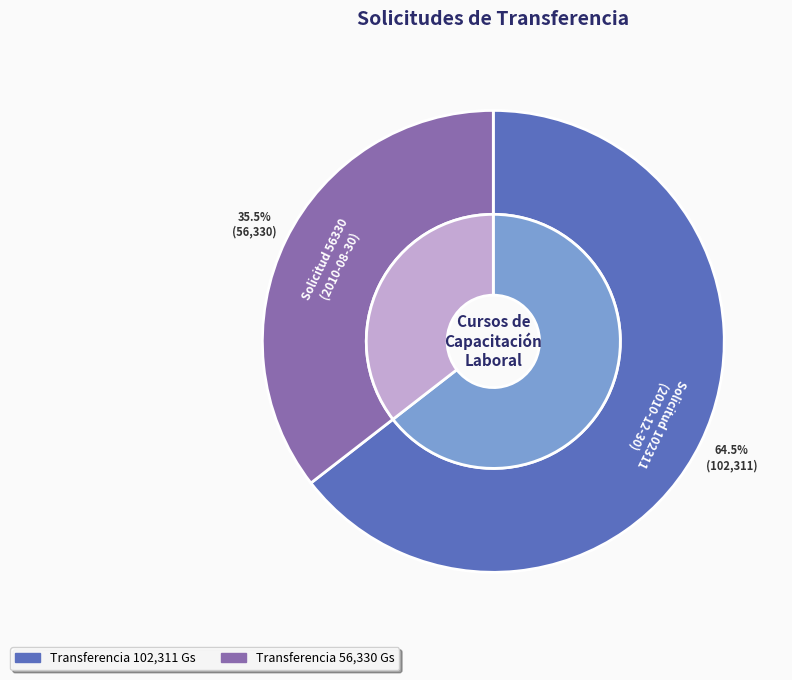

What is the change in value from Solicitud 102311
(2010-12-30) to Solicitud 56330
(2010-08-30)?

-45981